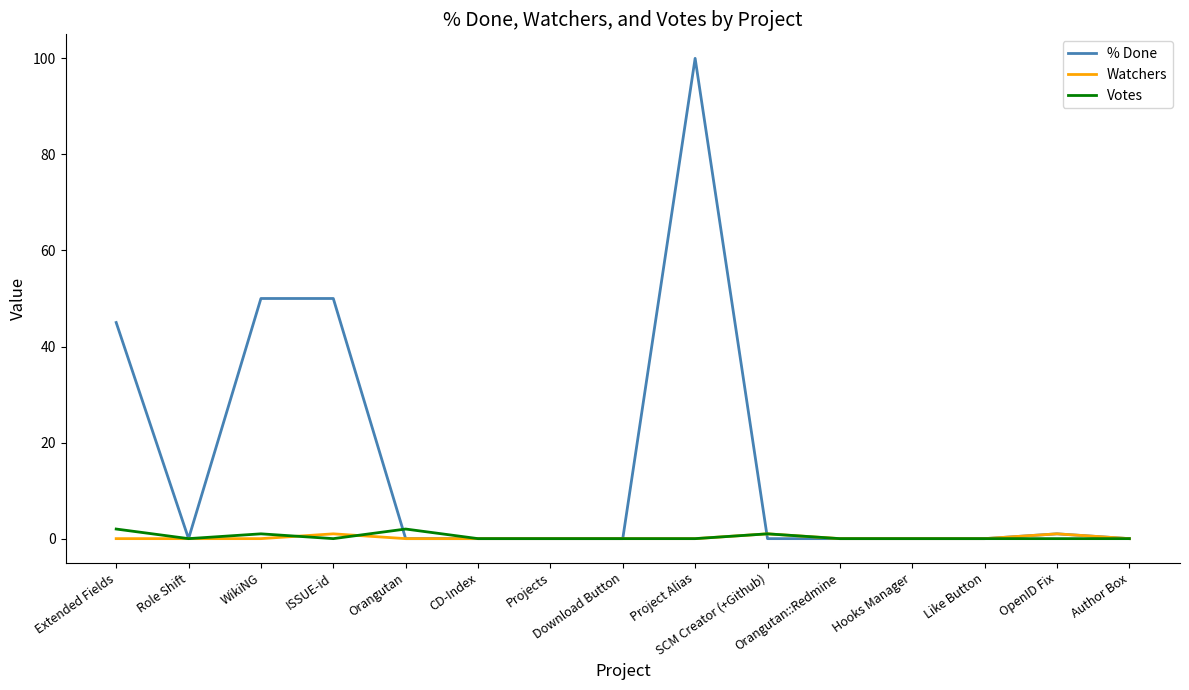

Which series has the largest total across all categories?

% Done